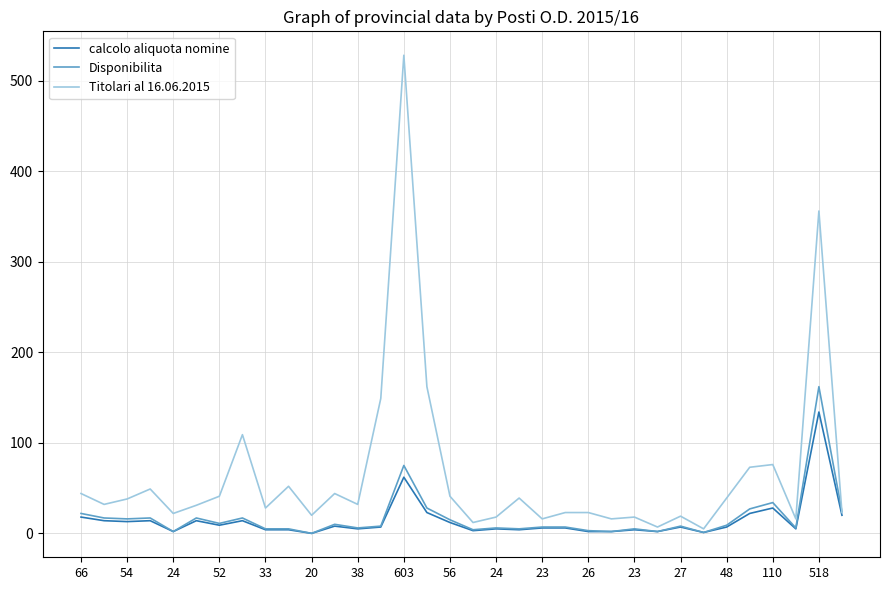

What are all the series names shown in the legend?

calcolo aliquota nomine, Disponibilita, Titolari al 16.06.2015